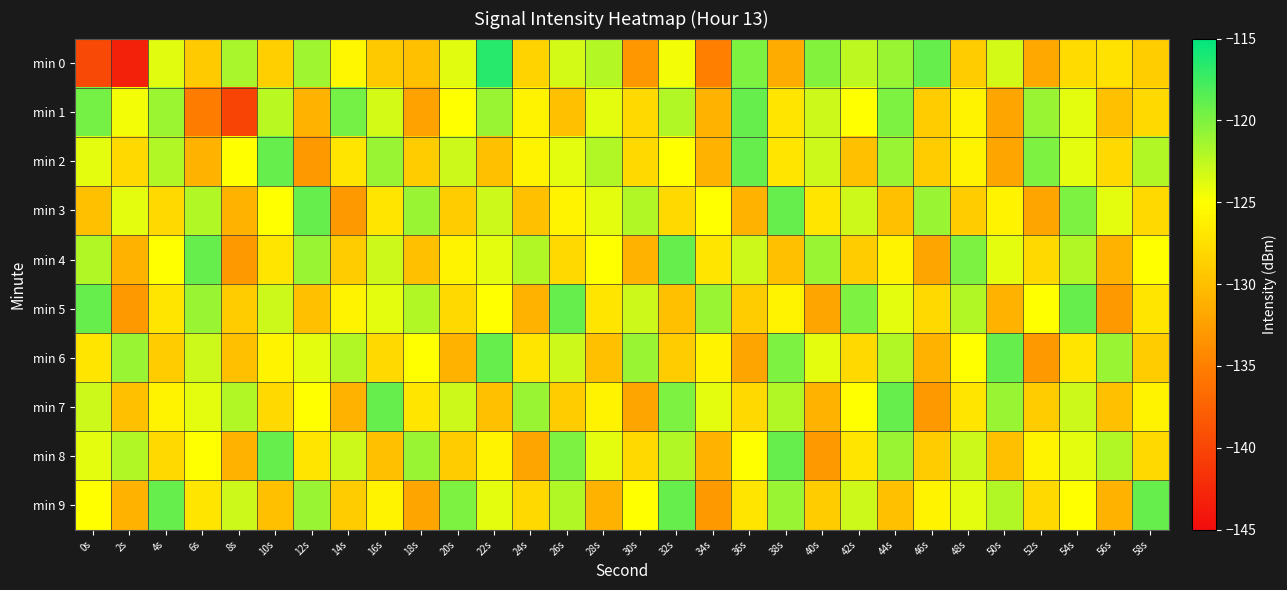

What is the greatest value displayed?

-116.6